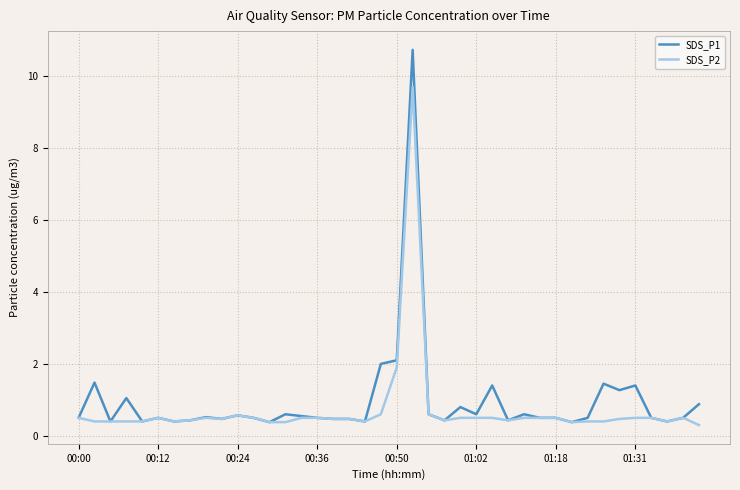

What is the minimum value shown in the chart?

0.3